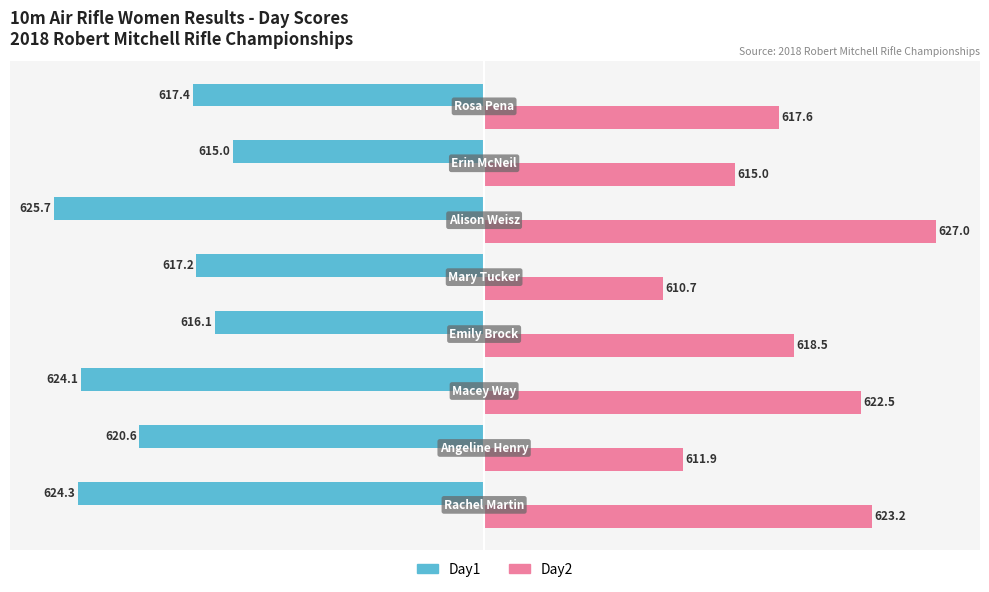

What are all the series names shown in the legend?

Day1, Day2